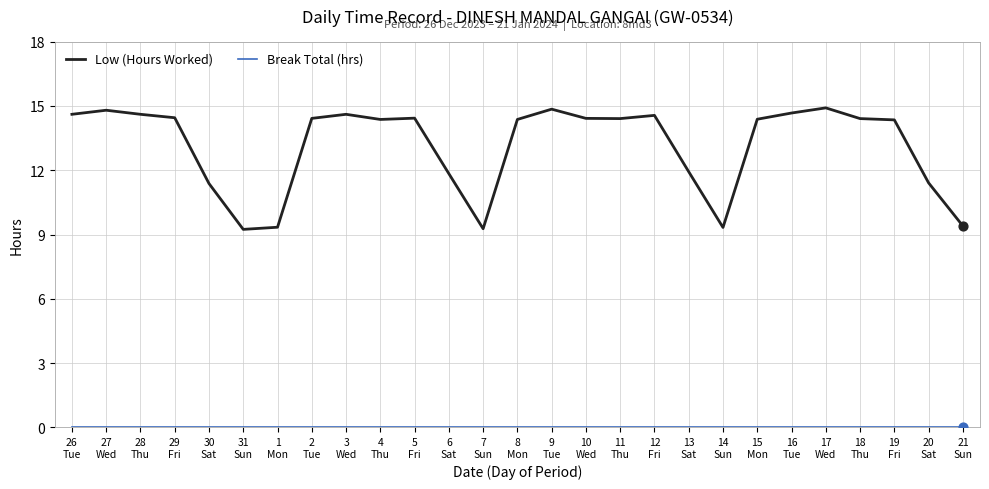

Which series has the widest spread of values?

Low (Hours Worked)